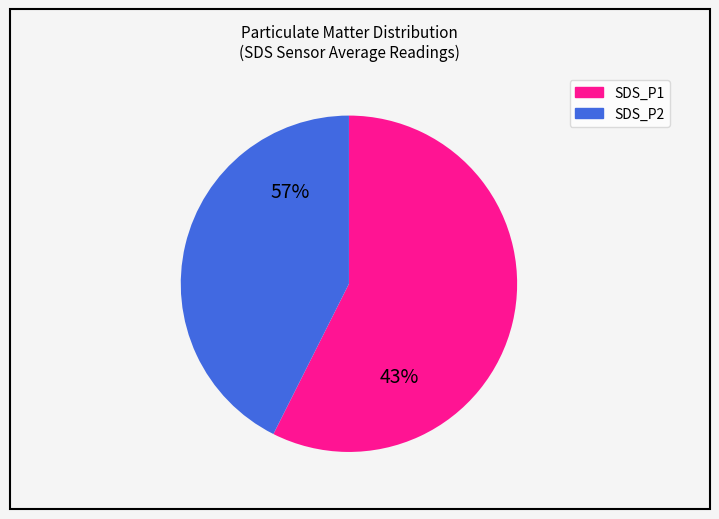

Which category has the smallest portion of the pie?

SDS_P2